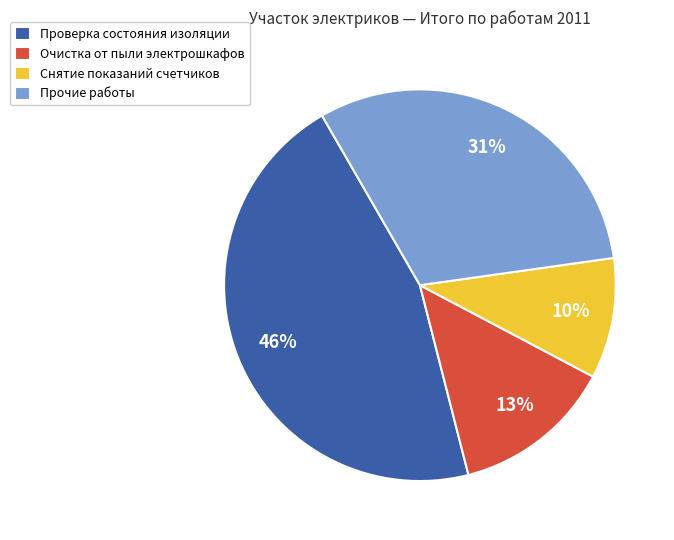

What is the ratio of the value at Снятие показаний счетчиков to the value at Очистка от пыли электрошкафов?

0.8